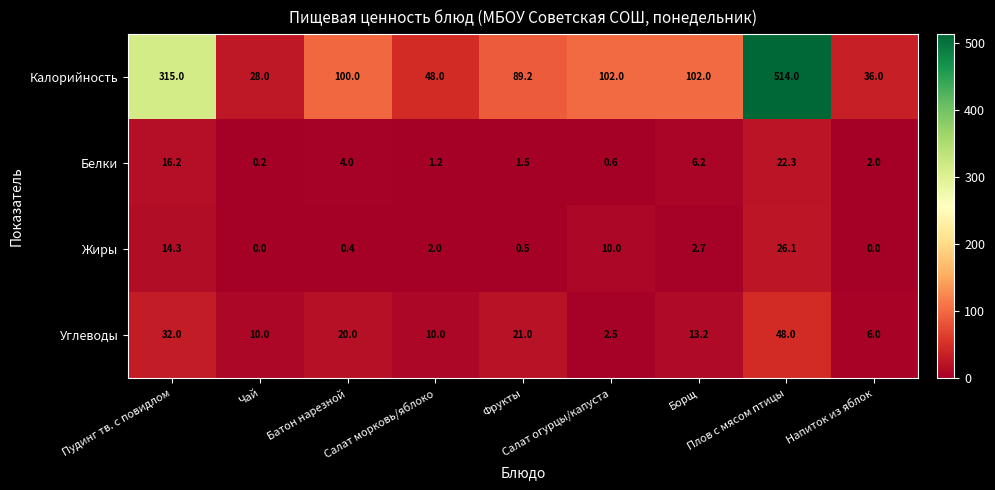

What is the maximum value for Калорийность?

514.0